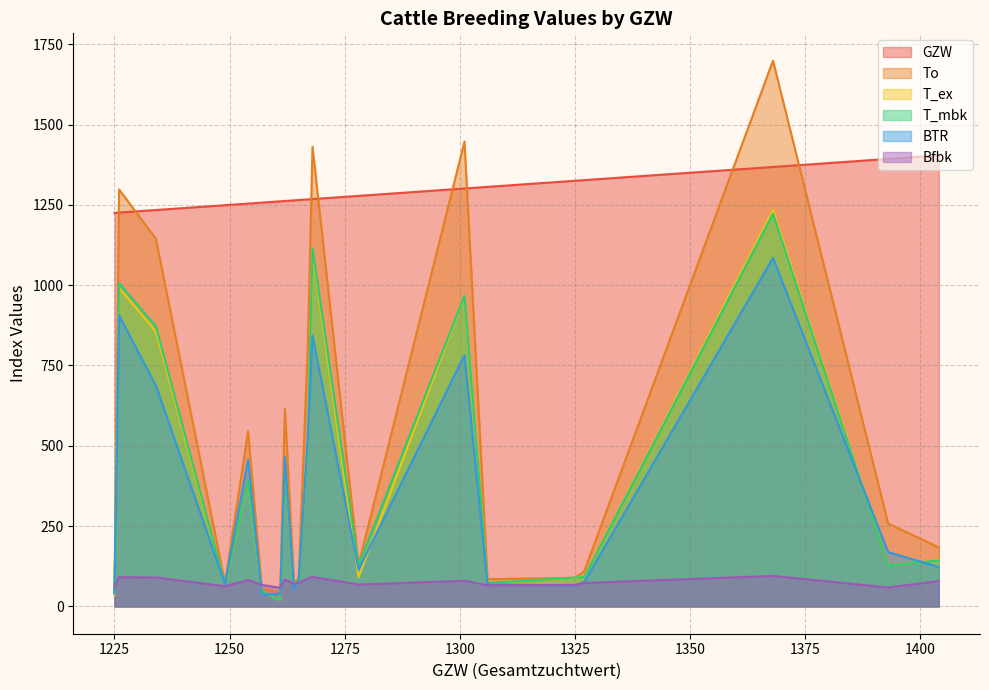

How many data points in Bfbk are less than 73?

9